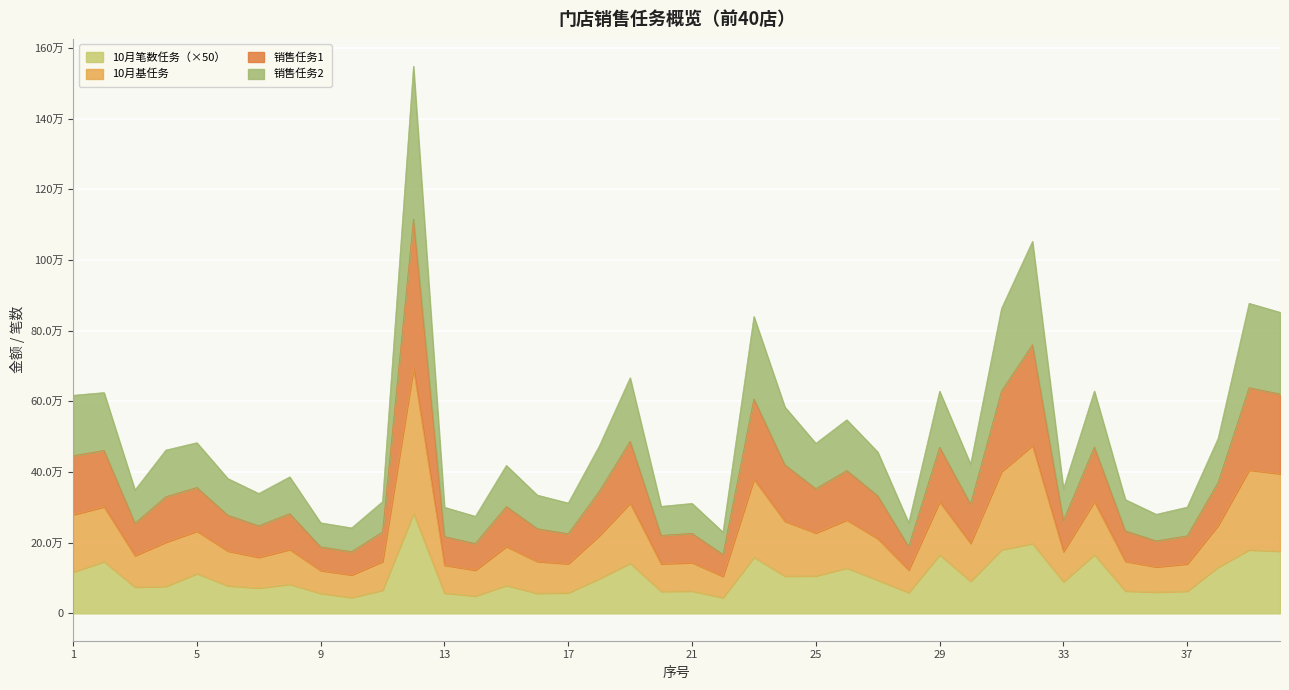

At which label is 10月笔数任务 closest to 163725?

29